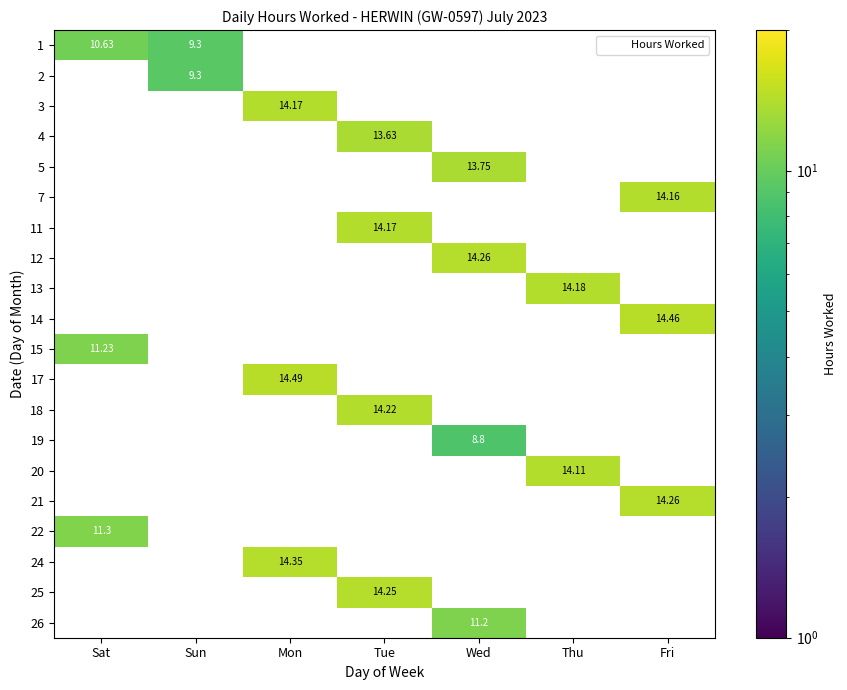

Which series has the widest spread of values?

1